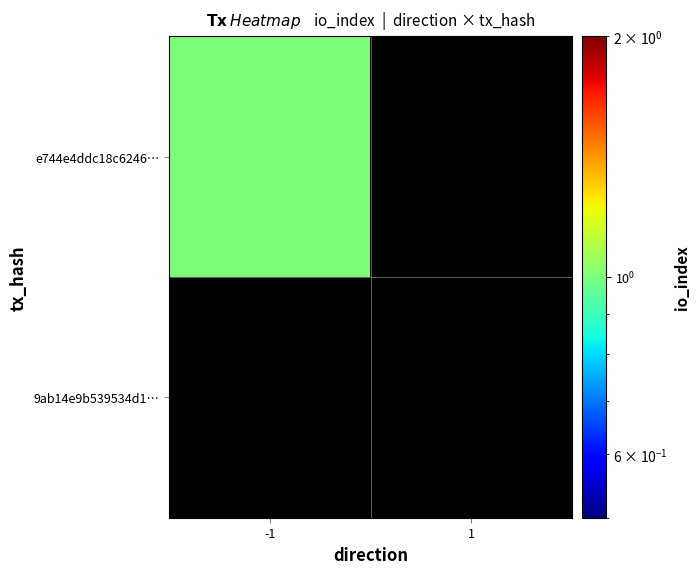

Is it true that 9ab14e9b539534d173309a4af3a2190ee5a851b equals 0 at io_index?

False